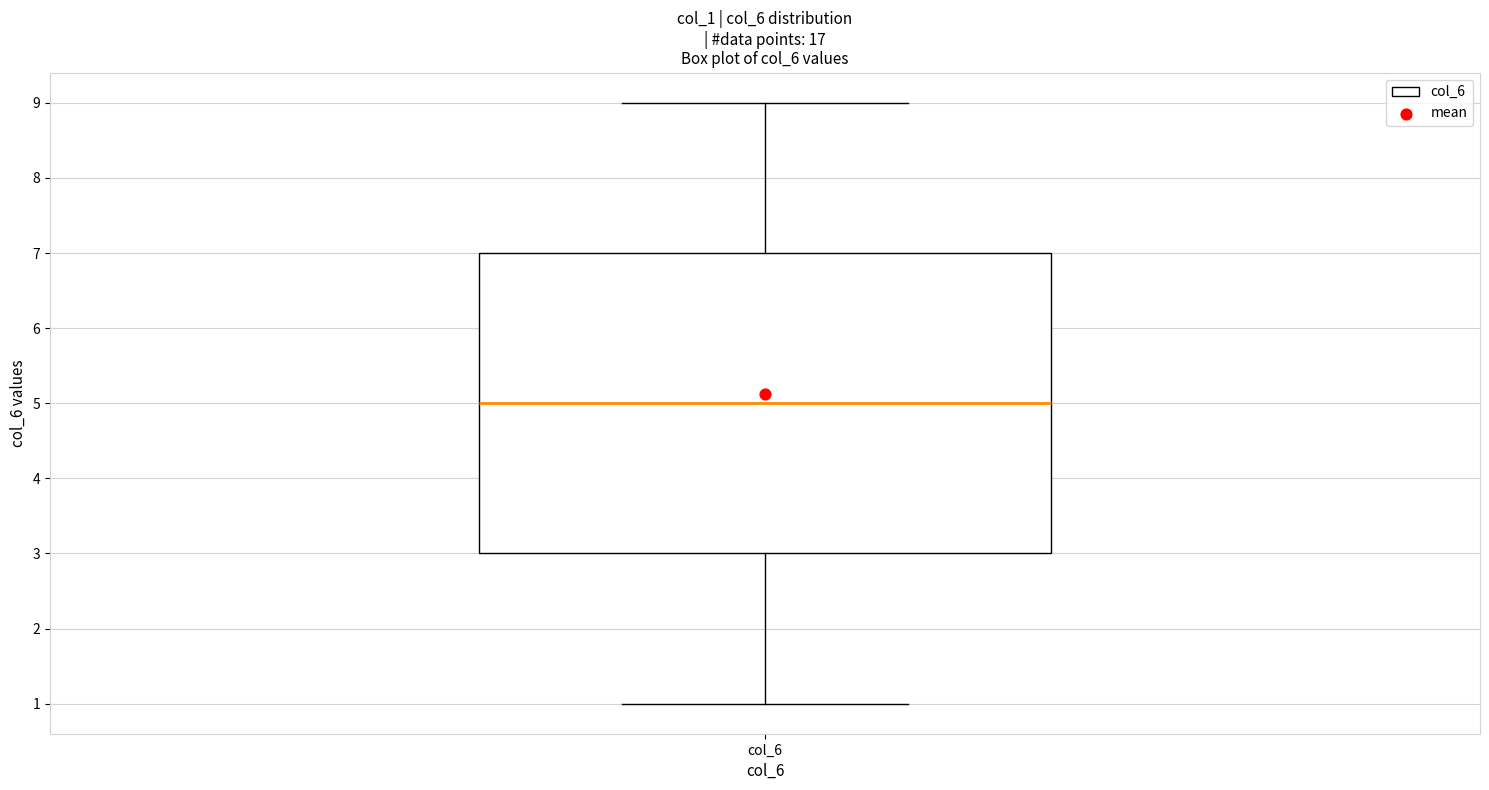

Read this box plot against the y-axis: the position of the median line, the range covered by the box, and the ends of both whiskers. The values are not printed on the chart, so give them approximately, as read against the axis.

median 5, box 3 to 7, whiskers 1 to 9